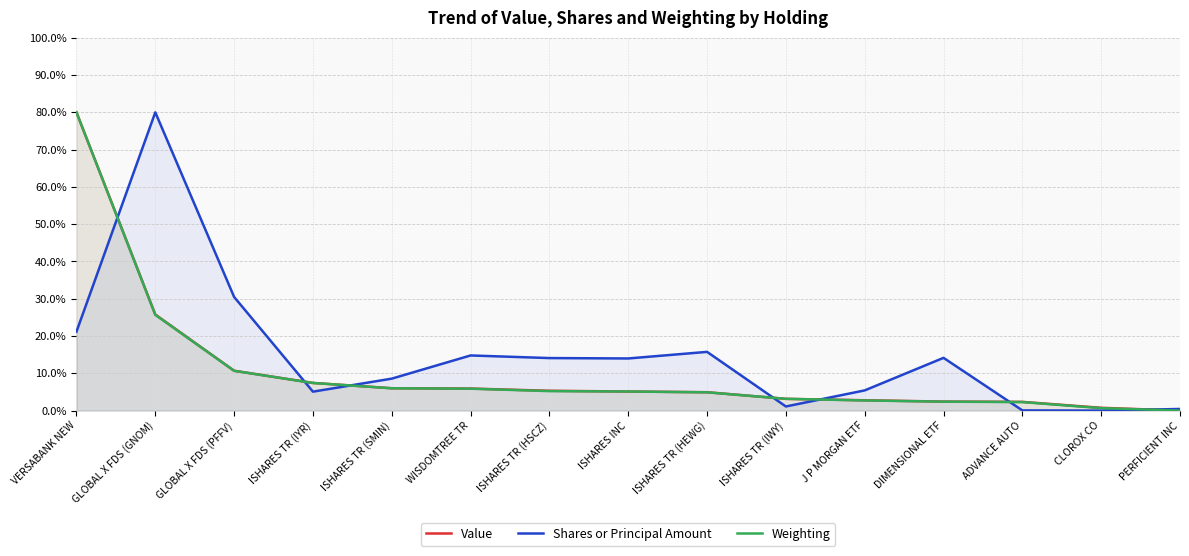

Between which two adjacent categories do Weighting and Shares or Principal Amount first intersect?

VERSABANK NEW and GLOBAL X FDS (GNOM)